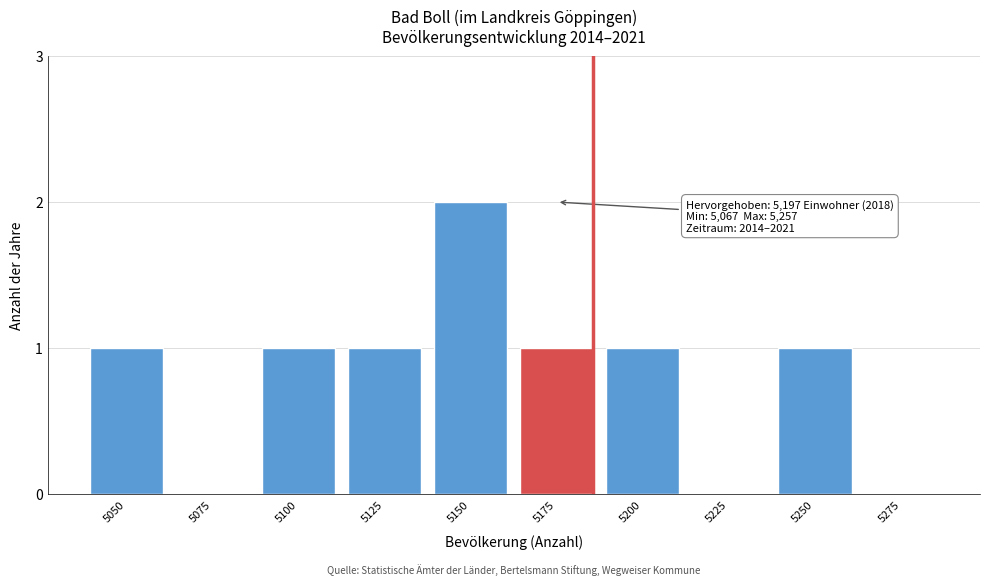

Reading left to right, transcribe all the data shown in this chart.

5050=1	5075=0	5100=1	5125=1	5150=2	5175=1	5200=1	5225=0	5250=1	5275=0